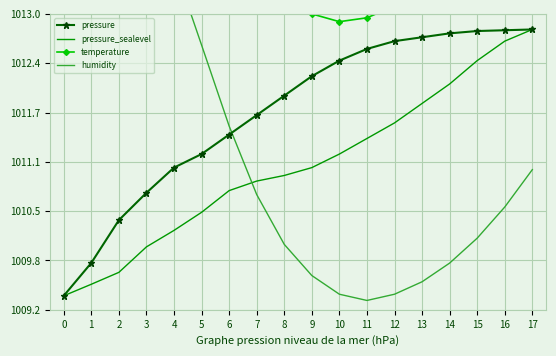

Read the pressure value at 1.

1009.8